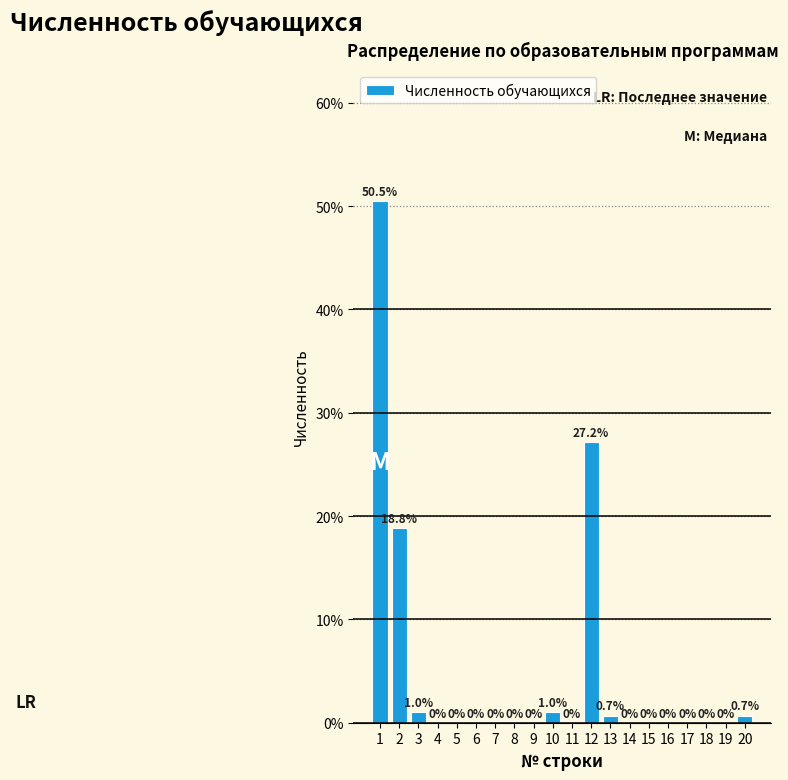

Reading left to right, list all the values displayed in this chart.

1=50.5	2=18.8	3=1.0	4=0.0	5=0.0	6=0.0	7=0.0	8=0.0	9=0.0	10=1.0	11=0.0	12=27.2	13=0.7	14=0.0	15=0.0	16=0.0	17=0.0	18=0.0	19=0.0	20=0.7